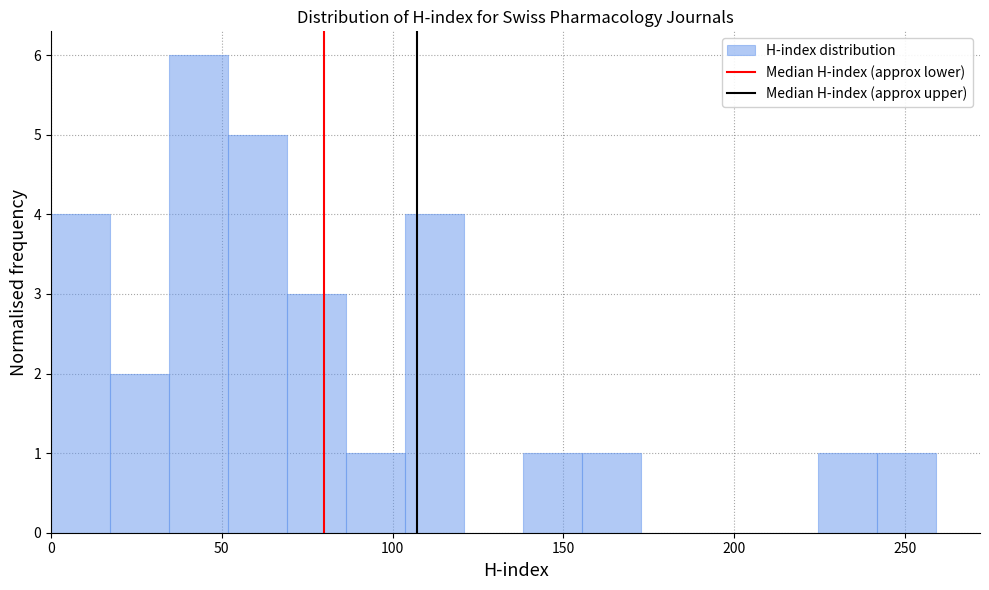

Read against the x-axis, roughly where is the centre of the tallest bar?

45